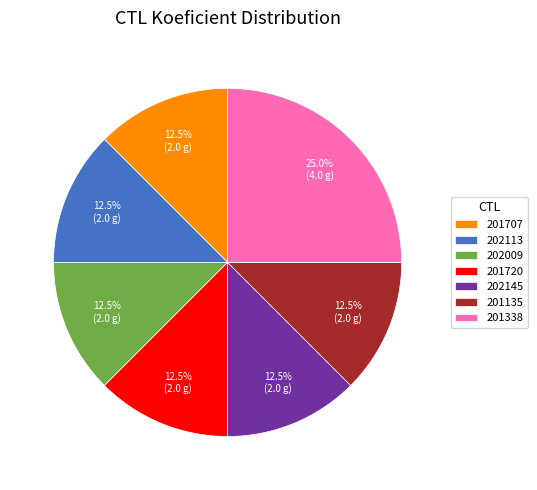

Does 202009 represent more than half of the total?

No